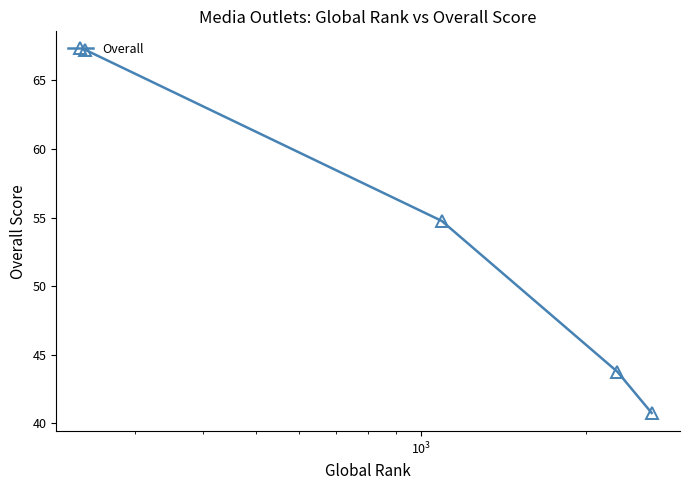

True or false: there are more than 0 points higher than both neighbors.

False